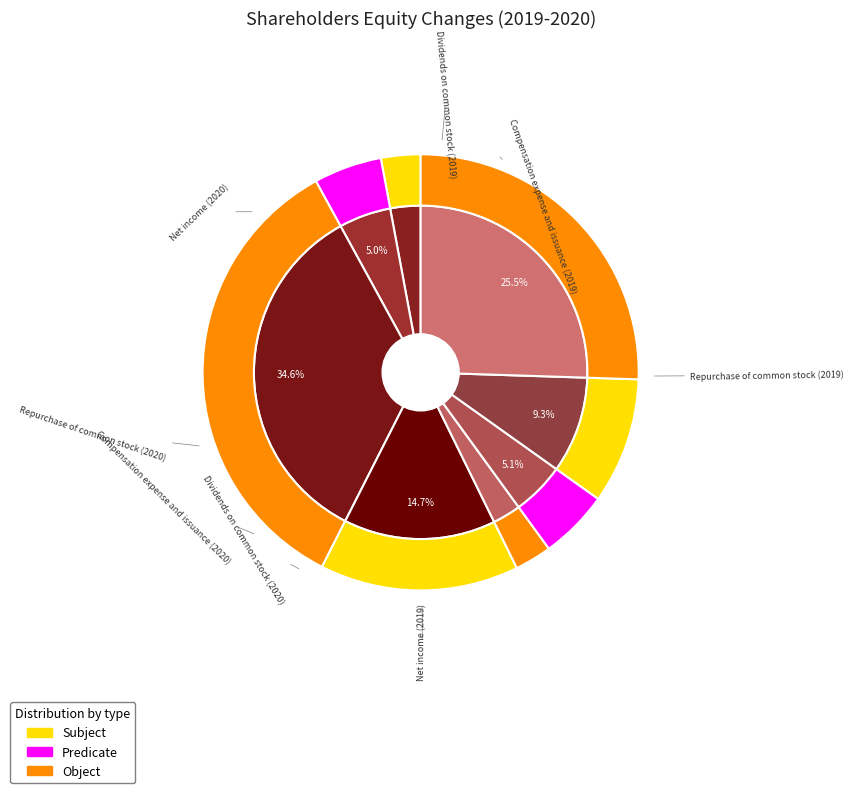

Rank the categories by value from highest to lowest.

Repurchase of common stock (2019), Net income (2020), Net income (2019), Repurchase of common stock (2020), Compensation expense and issuance (2020), Compensation expense and issuance (2019), Dividends on common stock (2019), Dividends on common stock (2020)